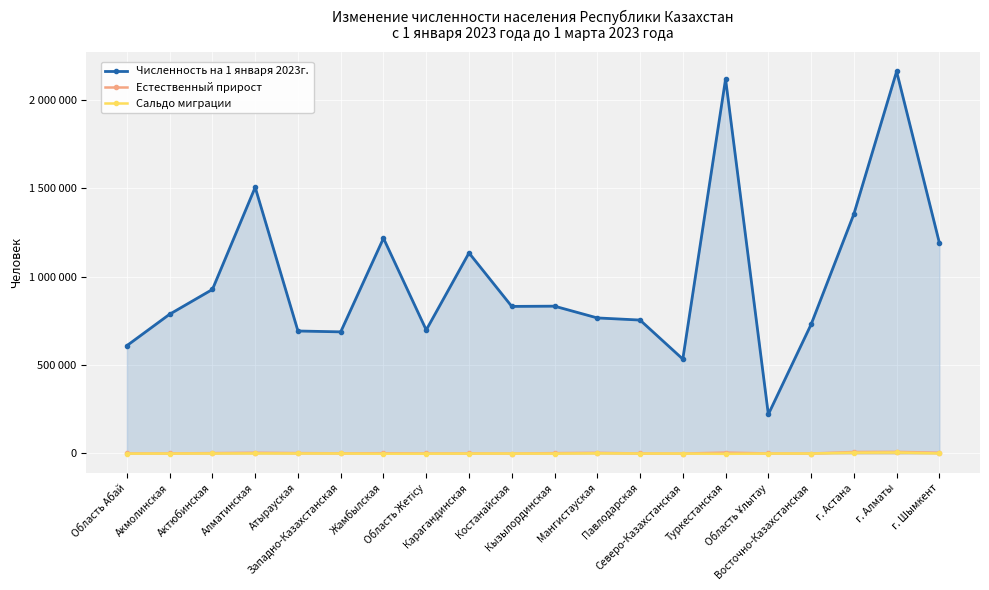

How many interior local valleys does the Сальдо миграции series have?

3